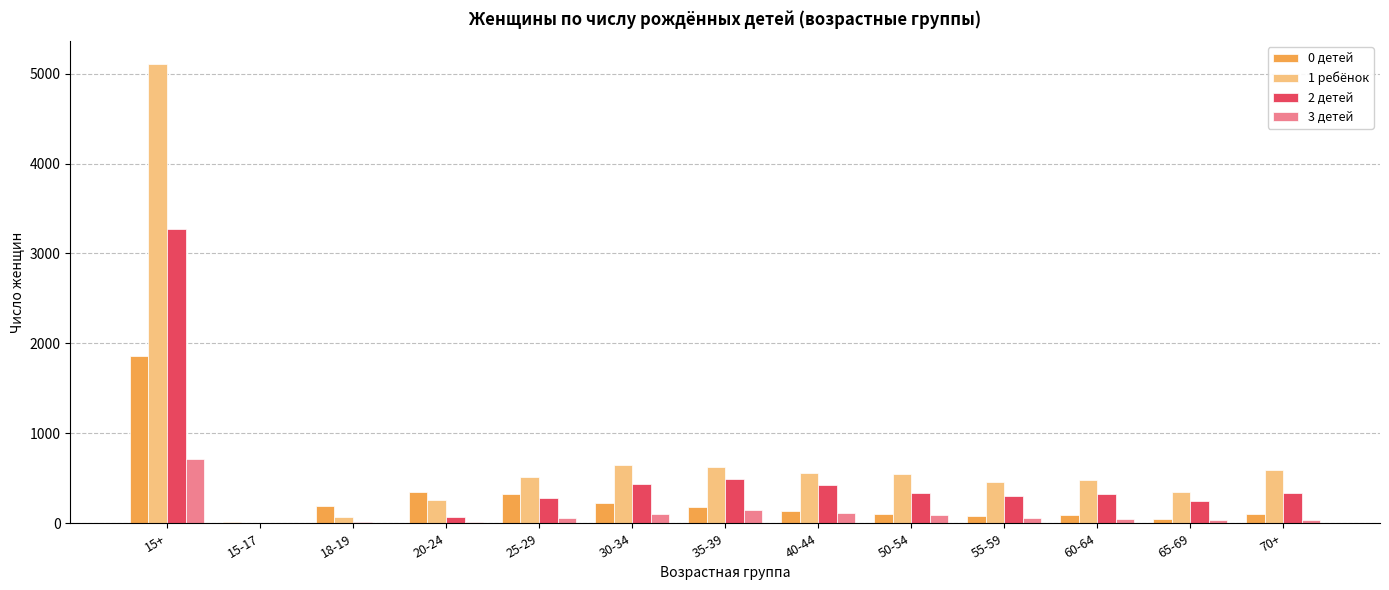

What value does the 0 детей series have at 25-29, to the nearest 10?

320